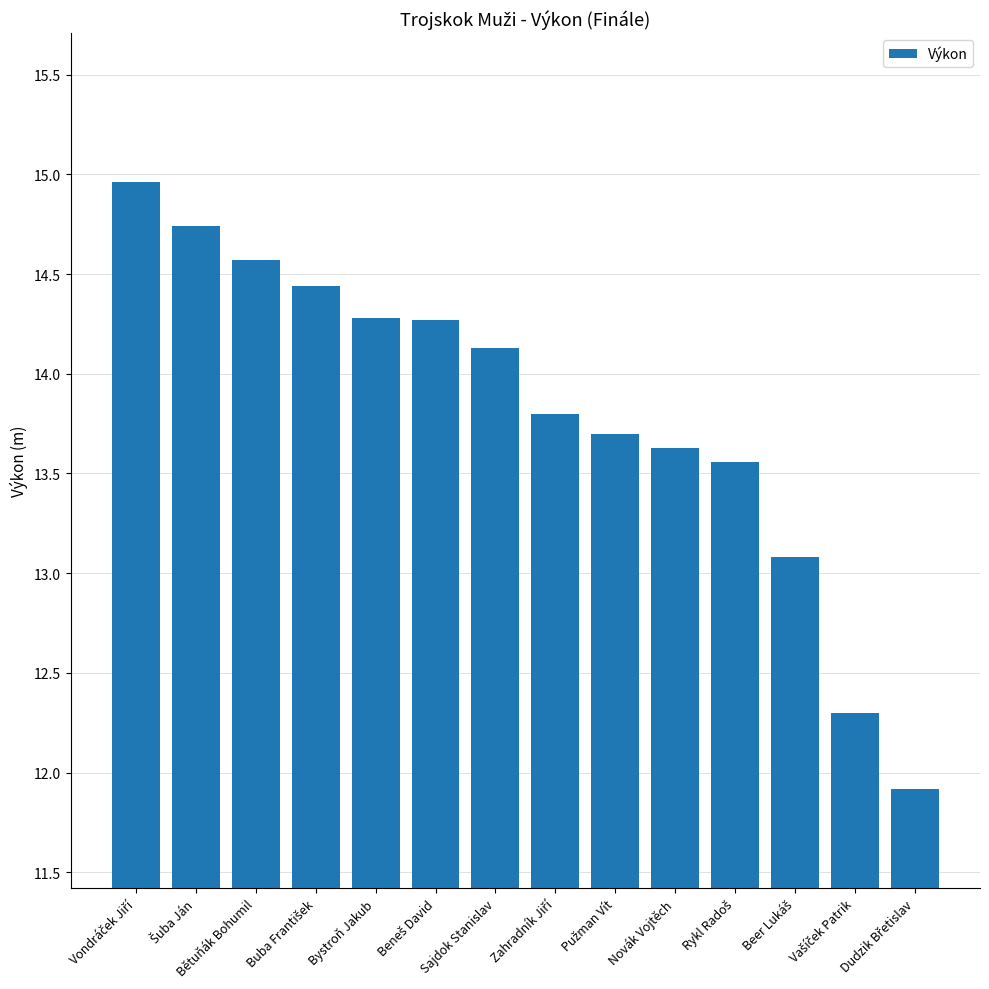

Is it true that the value at Bystroň Jakub is 14.3?

True